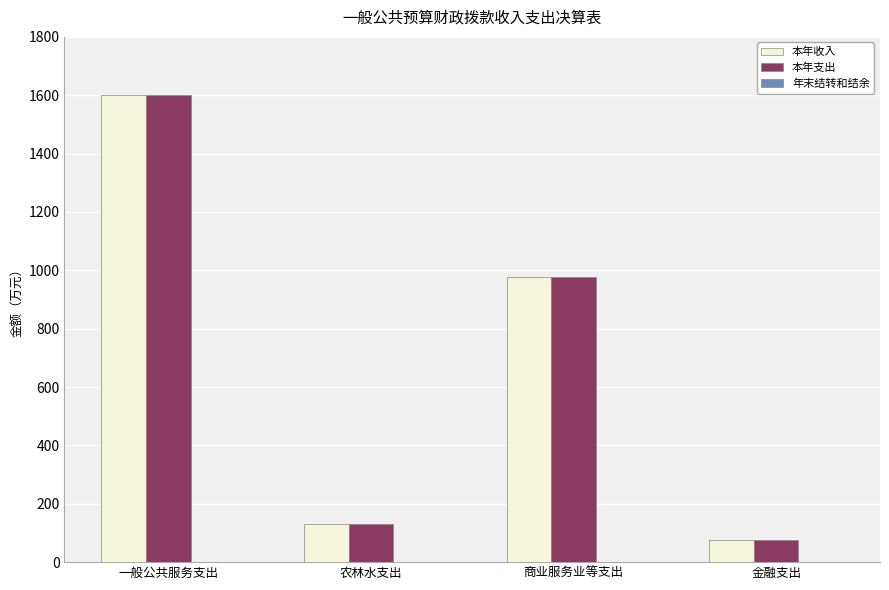

The 本年支出 series shows 74.7 at 金融支出. True or false?

True